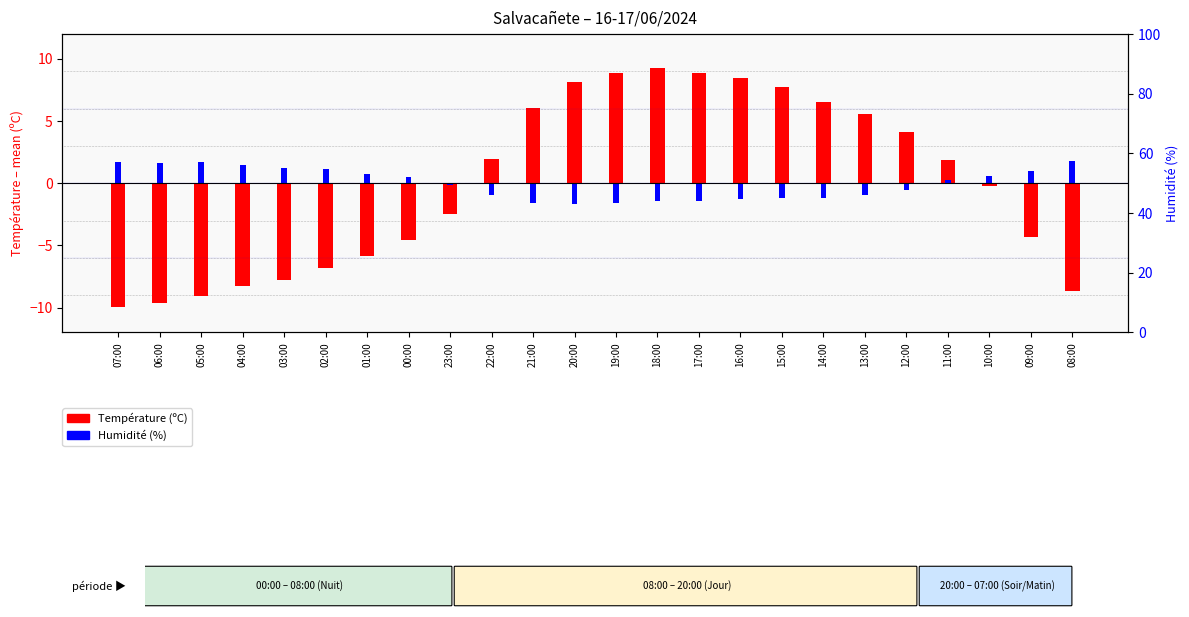

What are all the series names shown in the legend?

Température (ºC), Humidité (%)